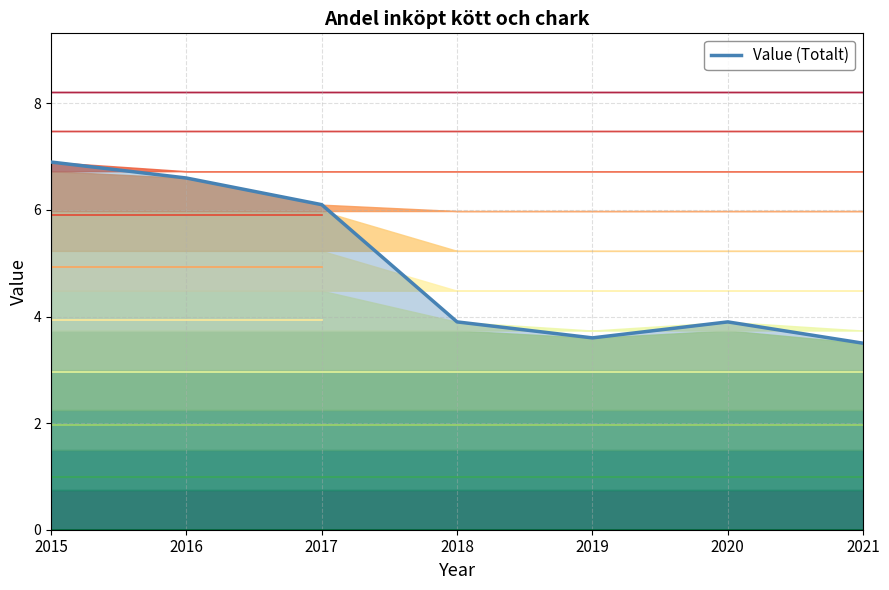

What is the difference between the maximum and second lowest values?

3.3